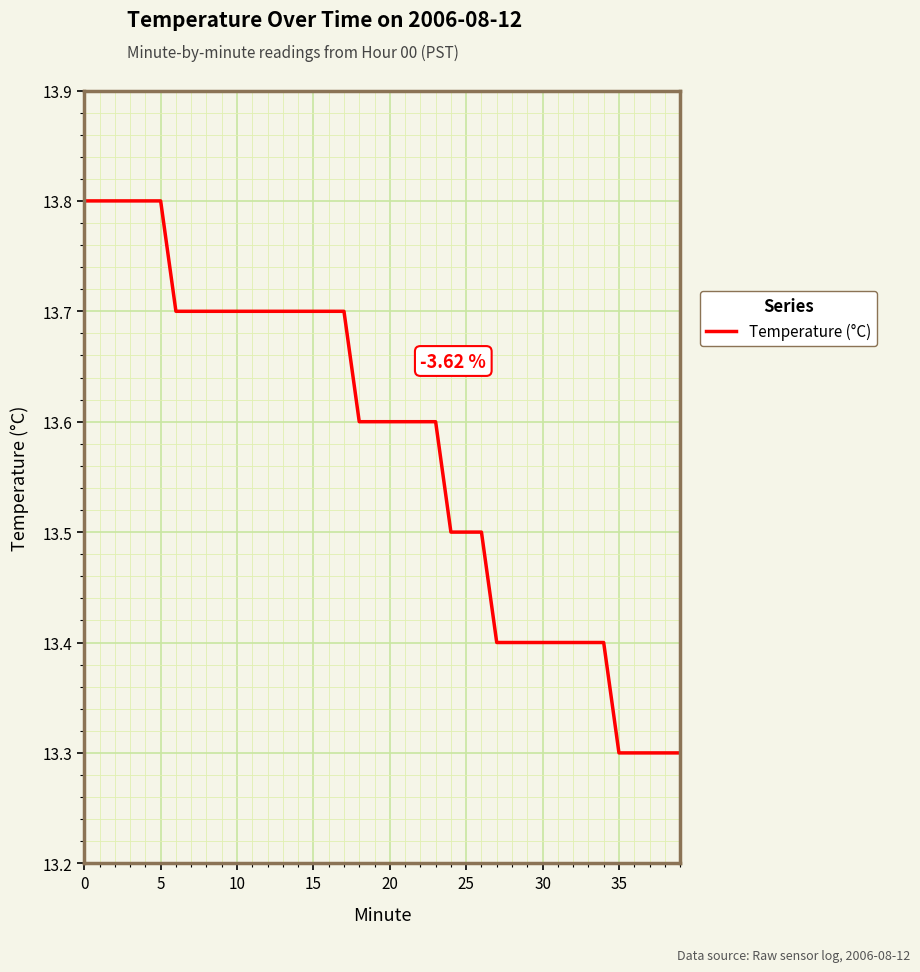

What is the greatest value displayed?

13.8